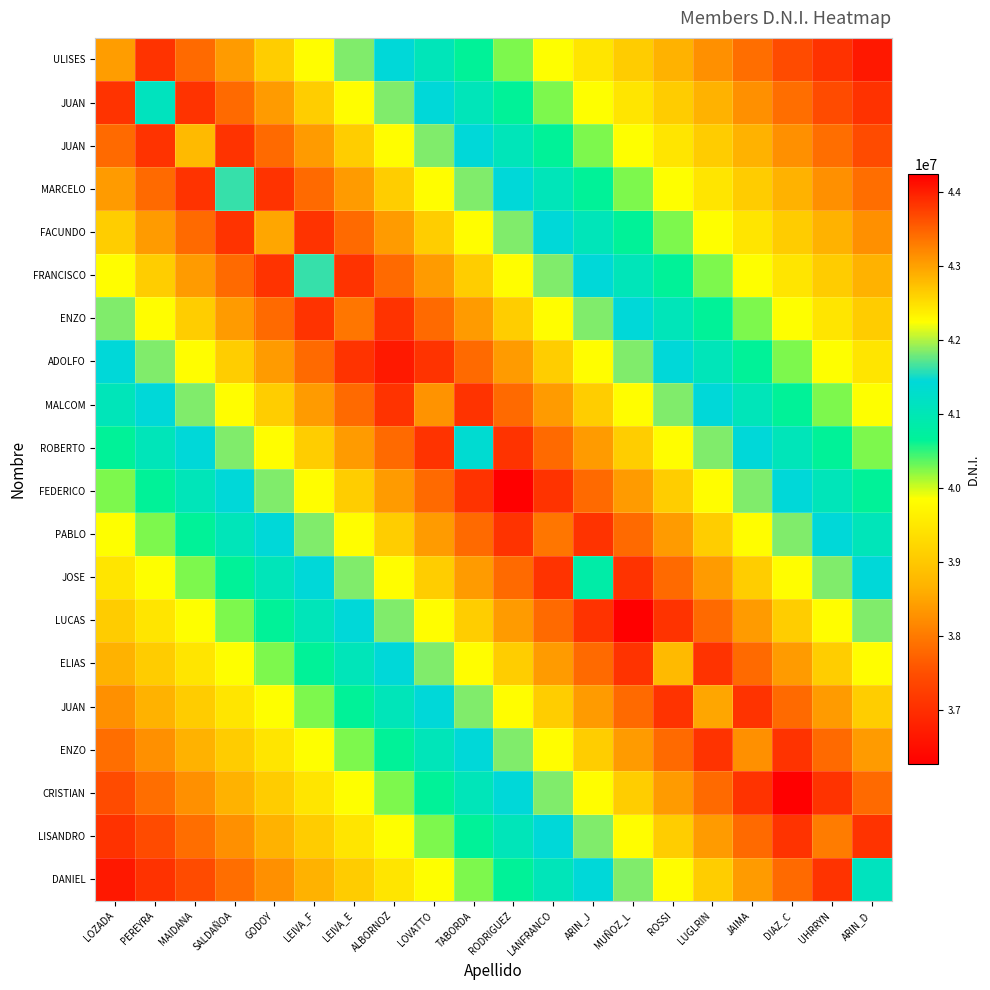

What is the total value across all series at DIAZ_C?

822572543.6